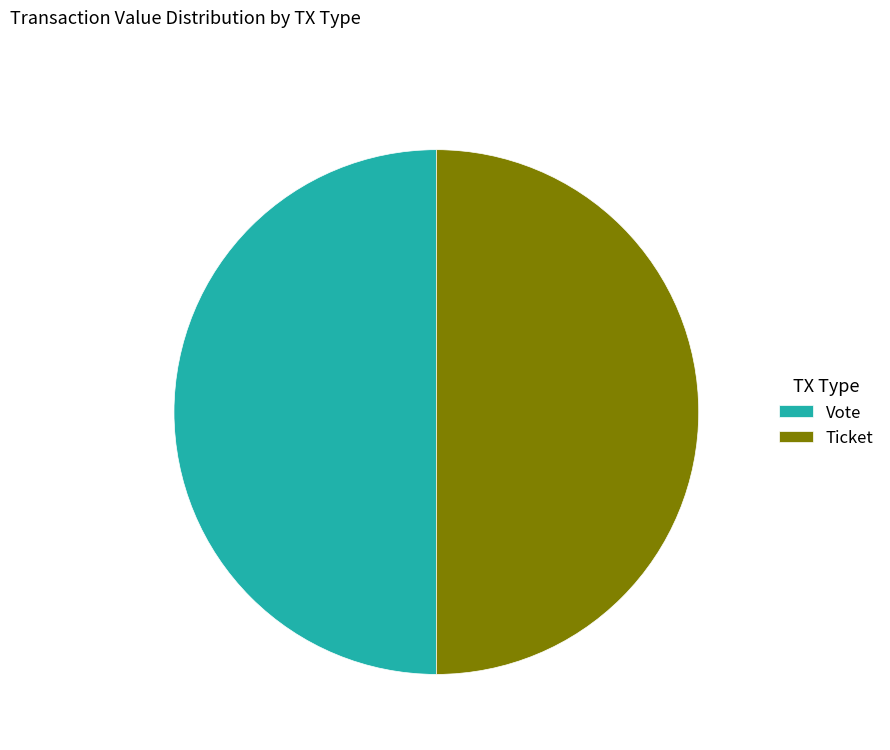

The Vote slice represents 50% of the pie. True or false?

True